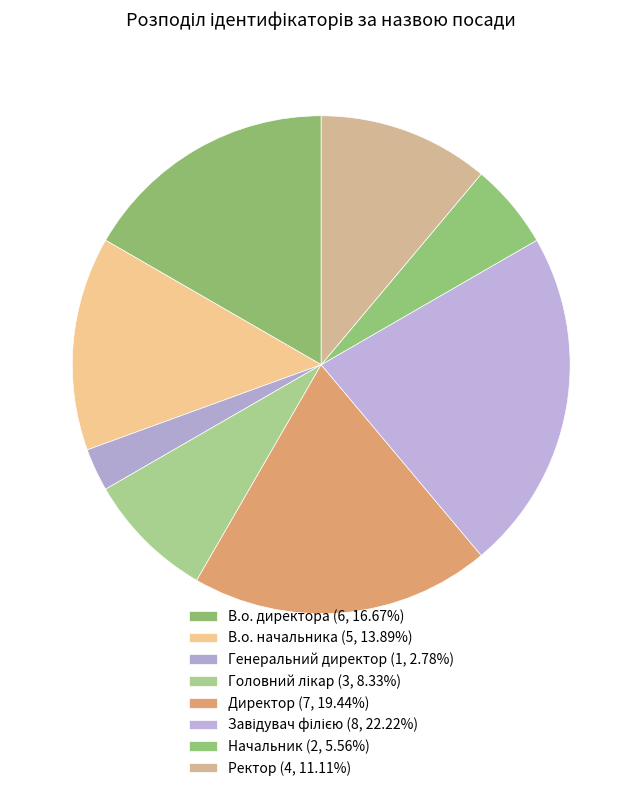

True or false: Генеральний директор accounts for 15% of the total.

False